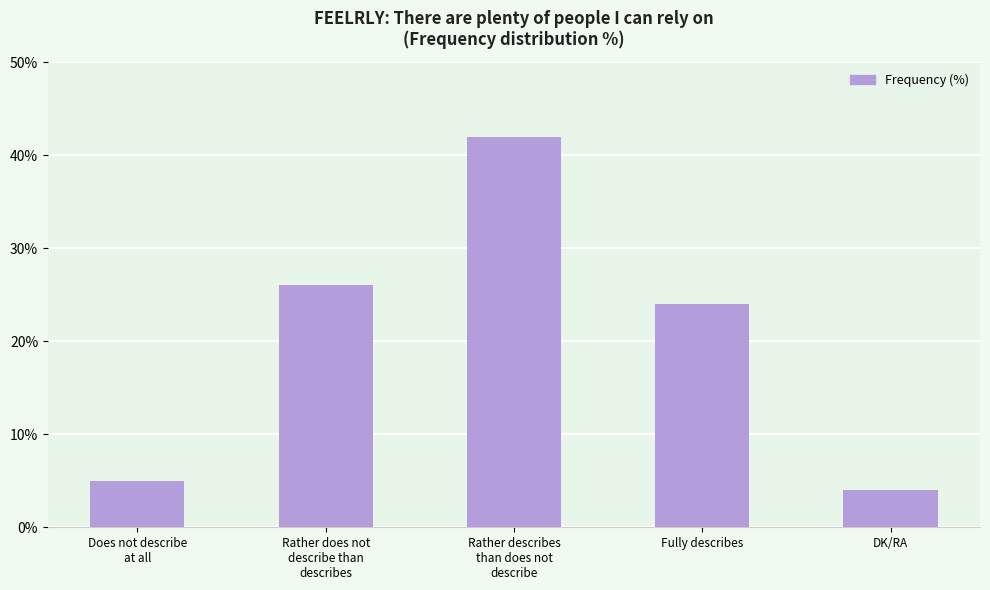

How many series are shown in this chart?

1